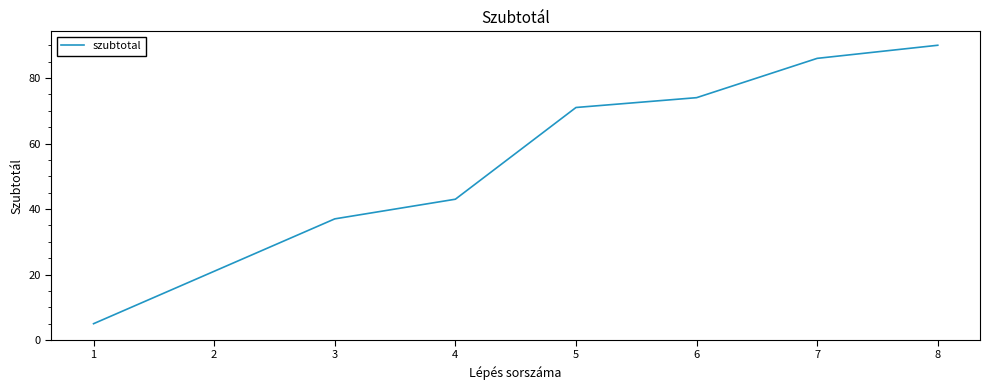

How many lines are shown in the chart?

1